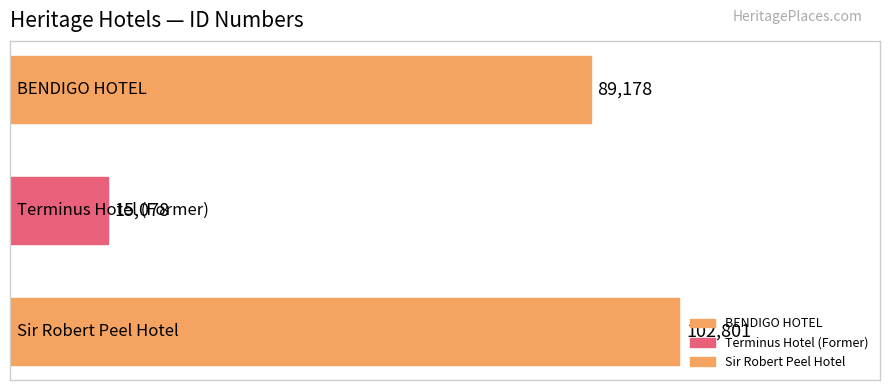

What is the minimum value shown in the chart?

15078